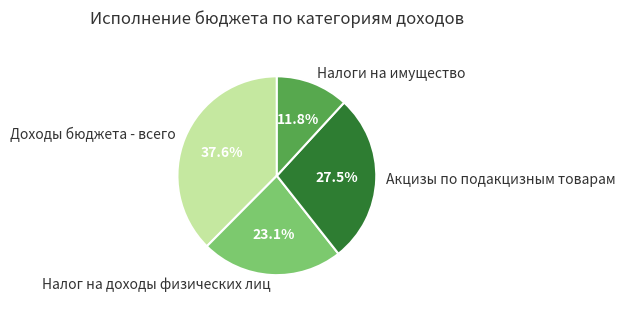

To the nearest percent, what is the average slice percentage?

25%